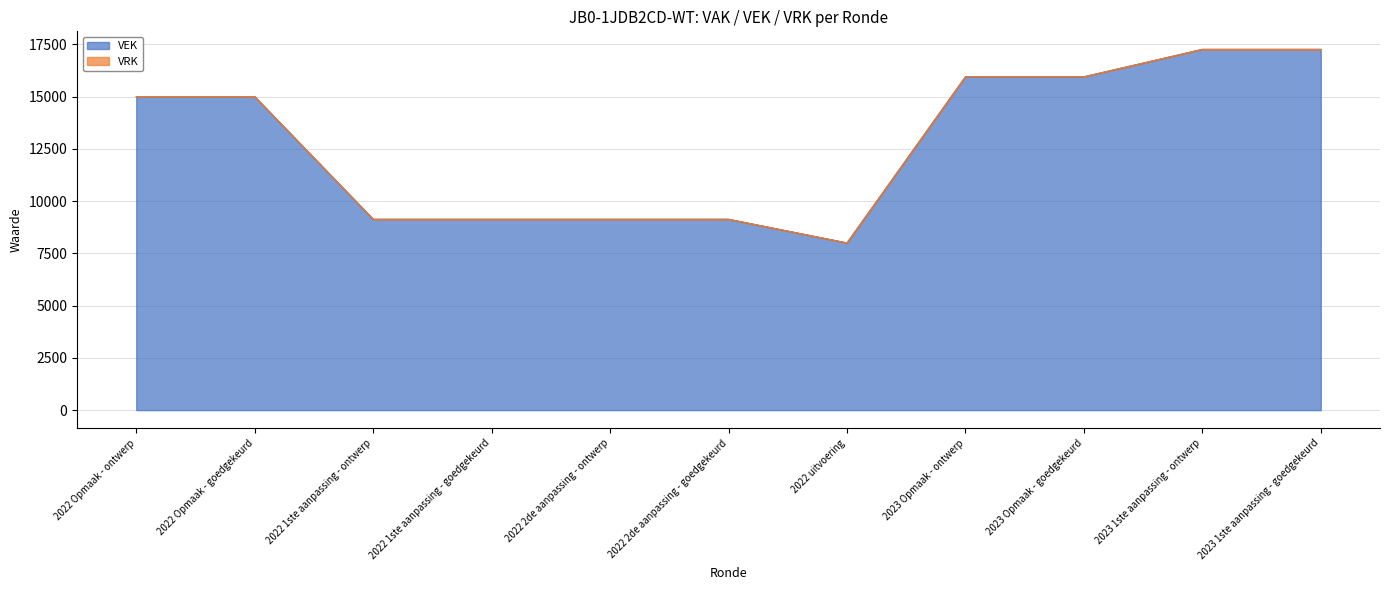

How many lines are shown in the chart?

2